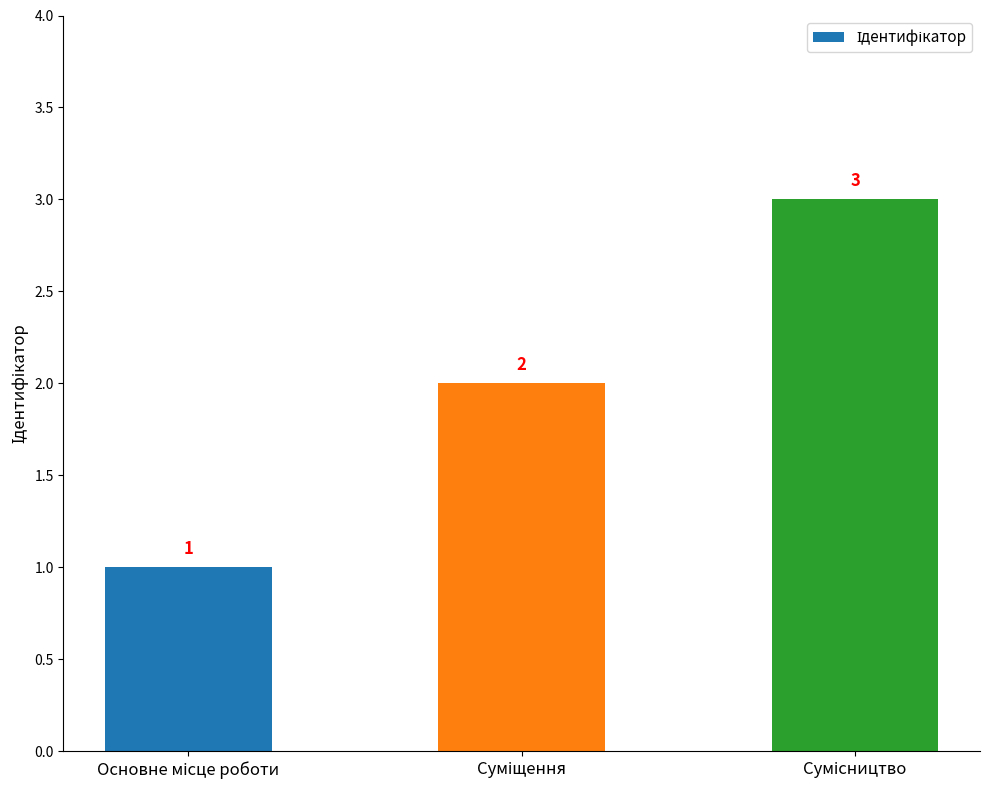

Are the bars grouped side by side (vs. stacked)?

No